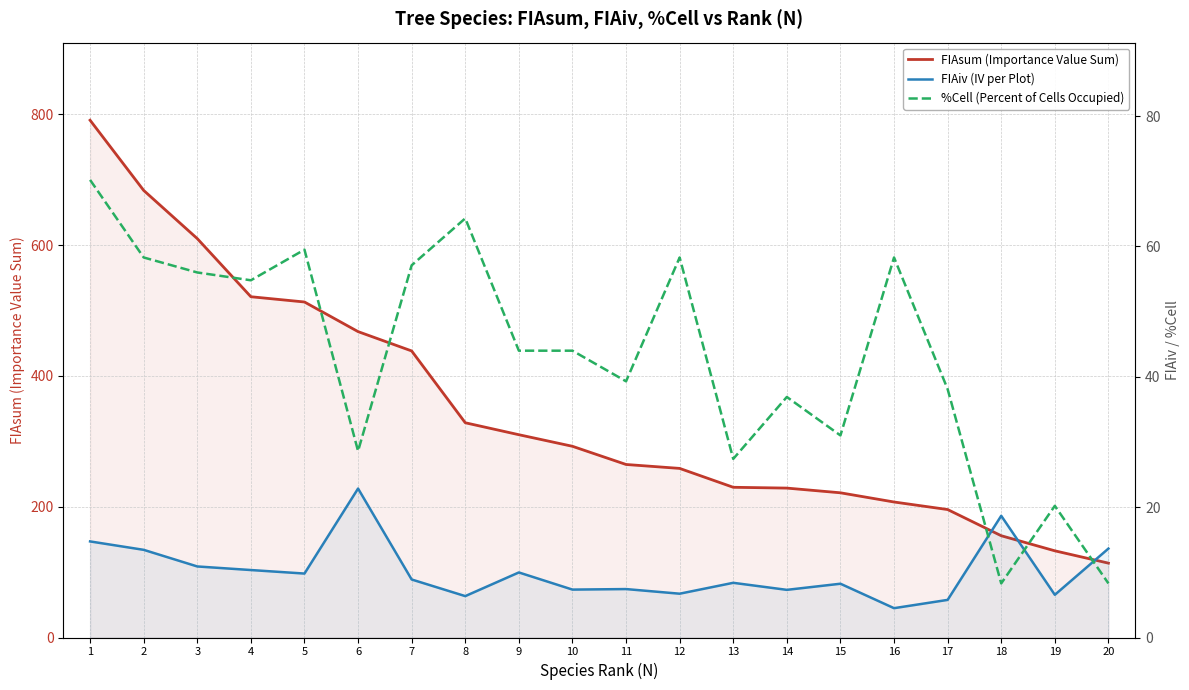

The %Cell (Percent of Cells Occupied) series shows 106.4 at 8. True or false?

False